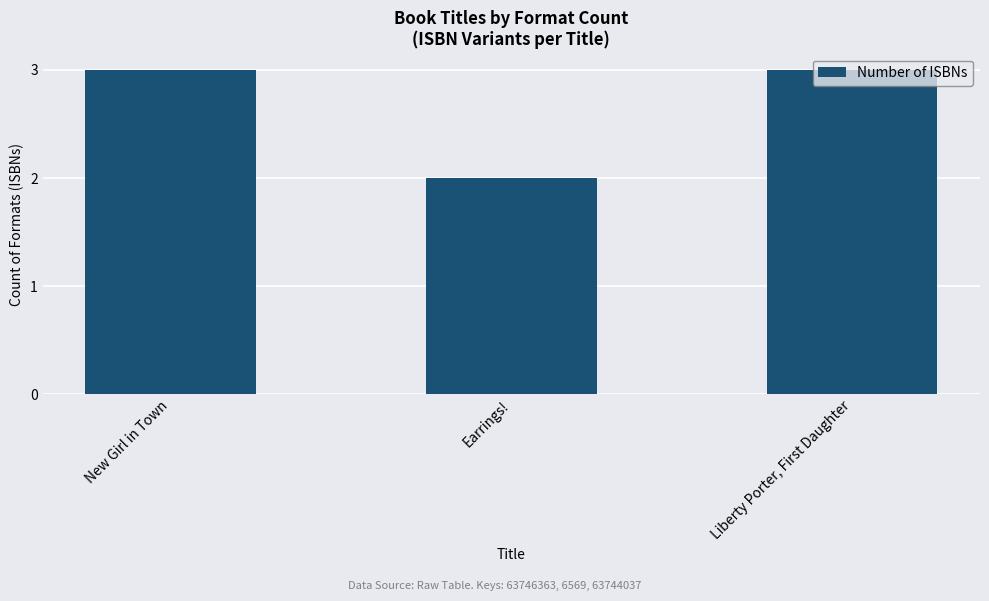

Count the values in the range 2 to 3.

3